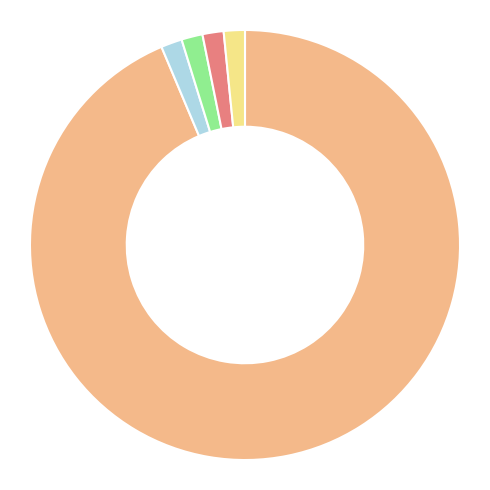

Does any single category account for the majority?

Yes